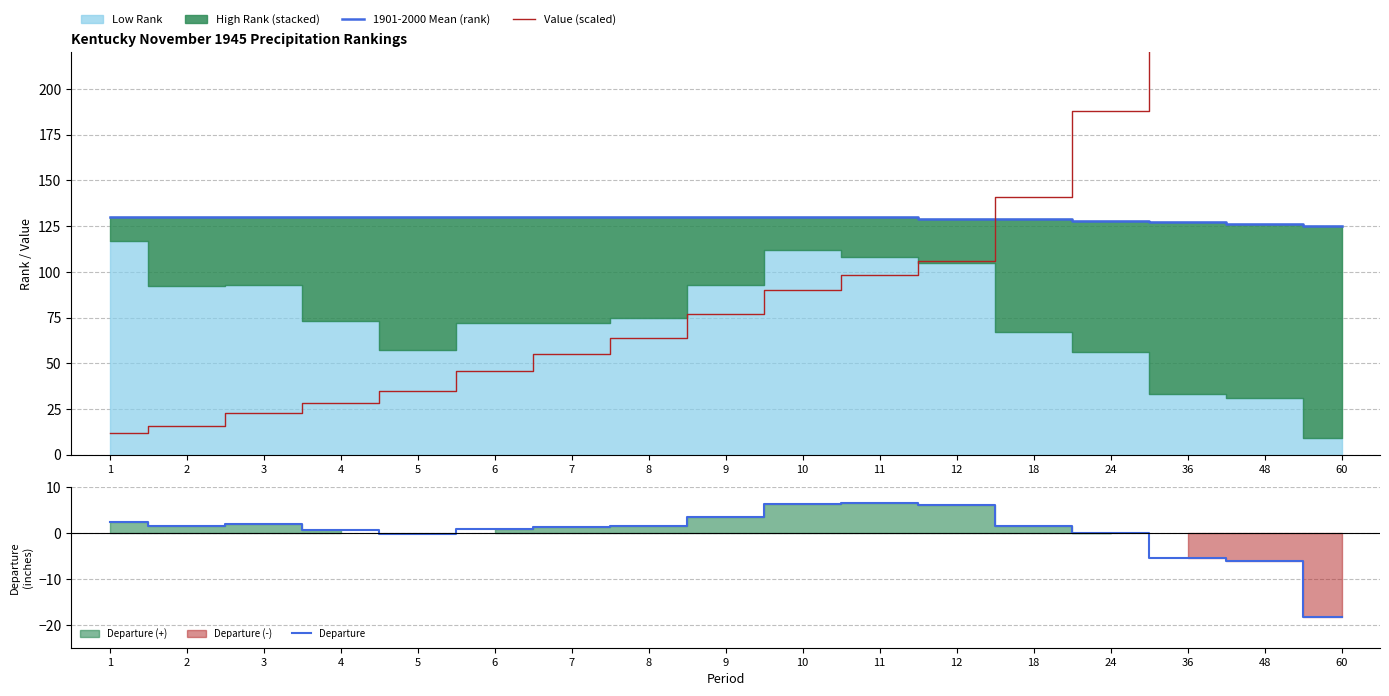

At 36, list the series in order from largest to smallest.

Value (scaled), 1901-2000 Mean (rank), Departure